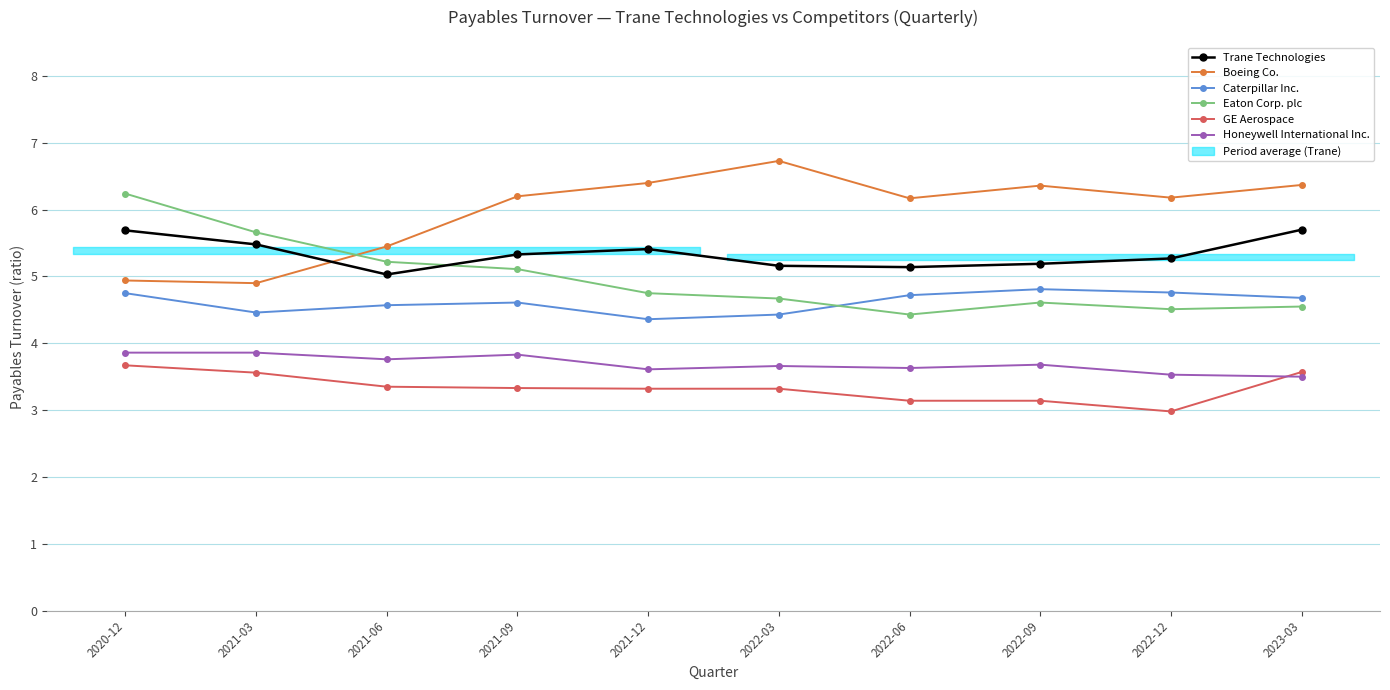

What is the value of the GE Aerospace point at the 2nd from the left?

3.6